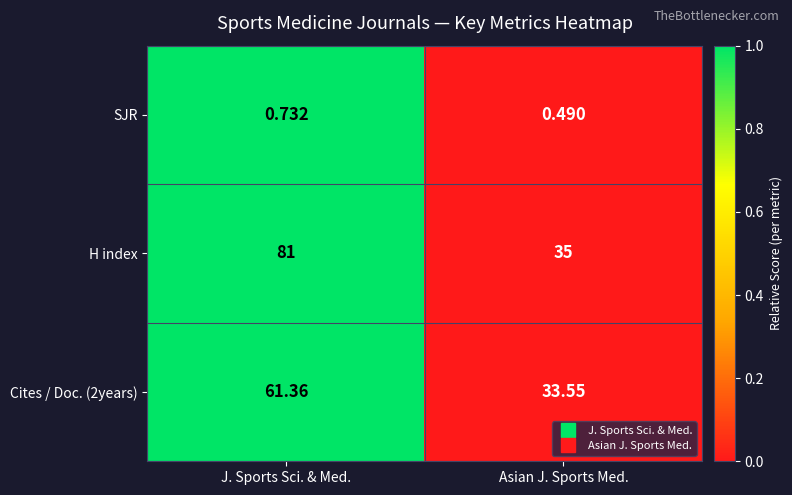

Which label corresponds to the smallest value in the chart?

Asian J. Sports Med.